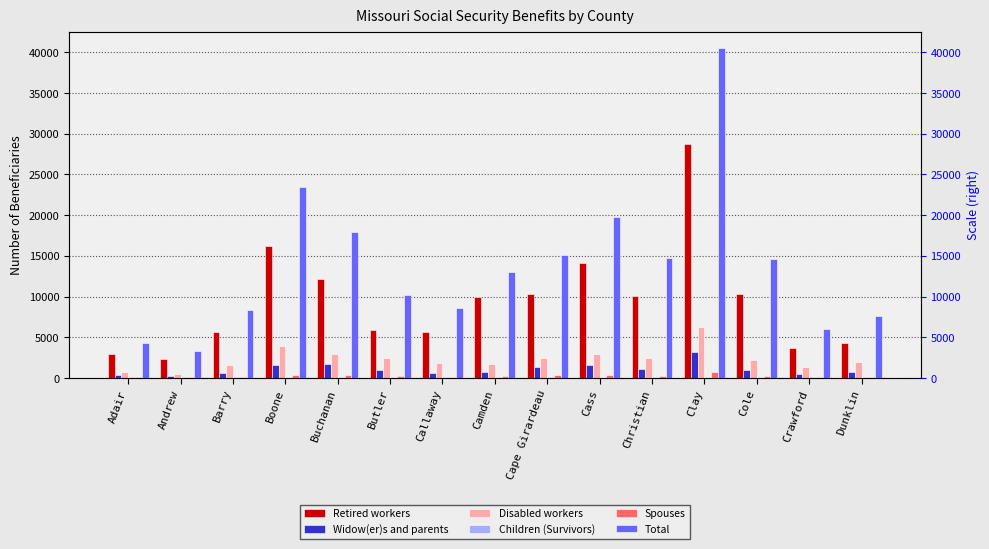

What are all the series names shown in the legend?

Retired workers, Widow(er)s and parents, Disabled workers, Children (Survivors), Spouses, Total